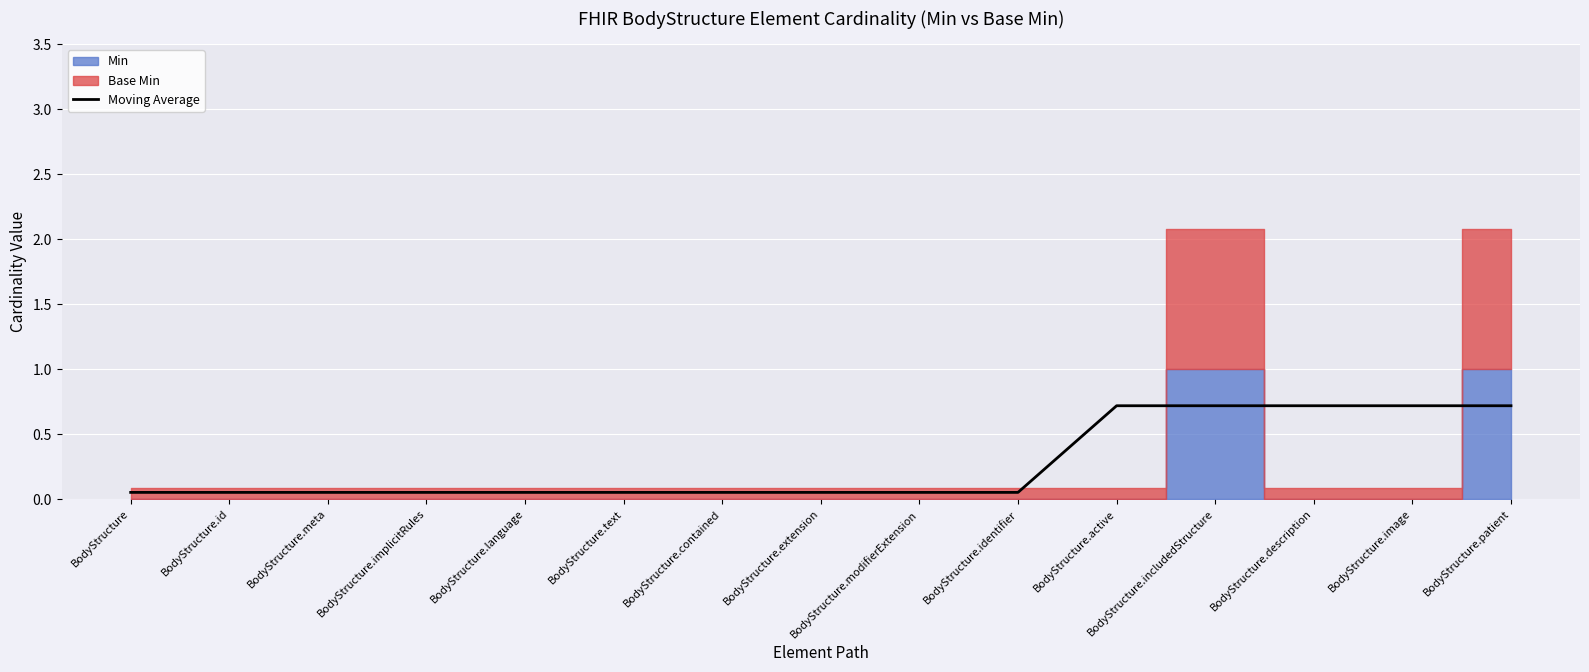

Reading left to right, extract all data points from this chart.

0.1	0.1	0.1	0.1	0.1	0.1	0.1	0.1	0.1	0.1	0.7	0.7	0.7	0.7	0.7